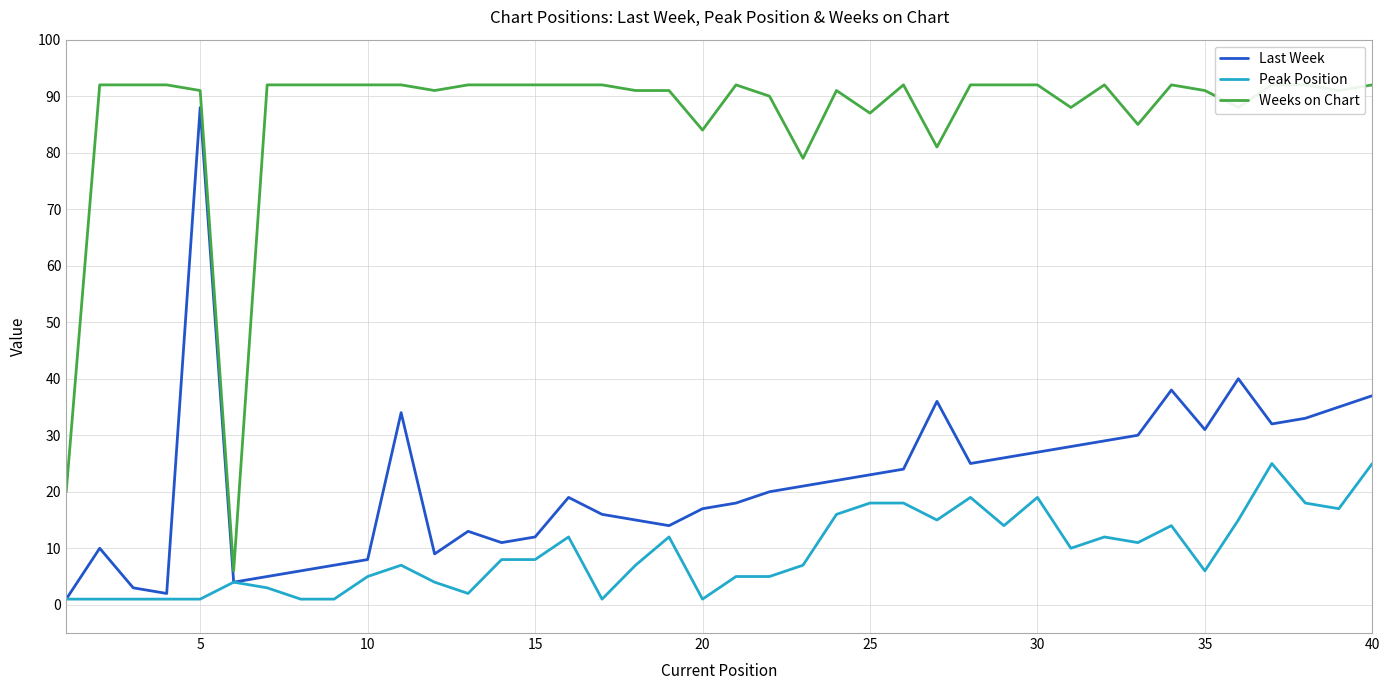

The value of Peak Position at 30 is 11. True or false?

False